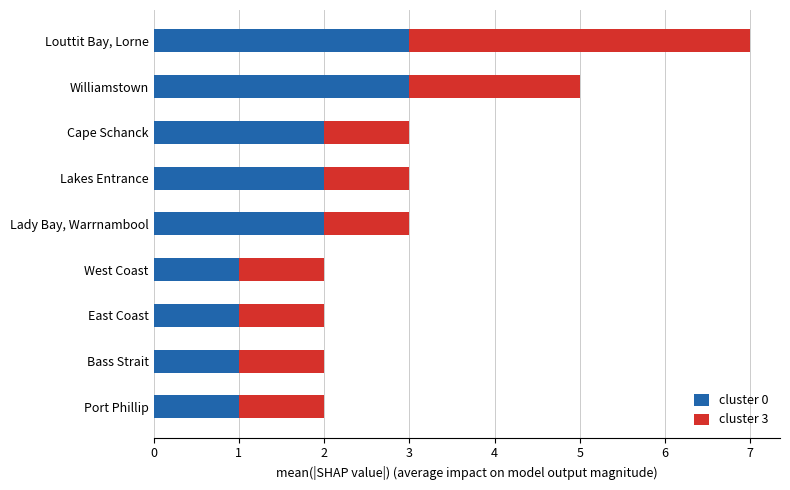

True or false: cluster 0 has a value of 3 at Williamstown.

True